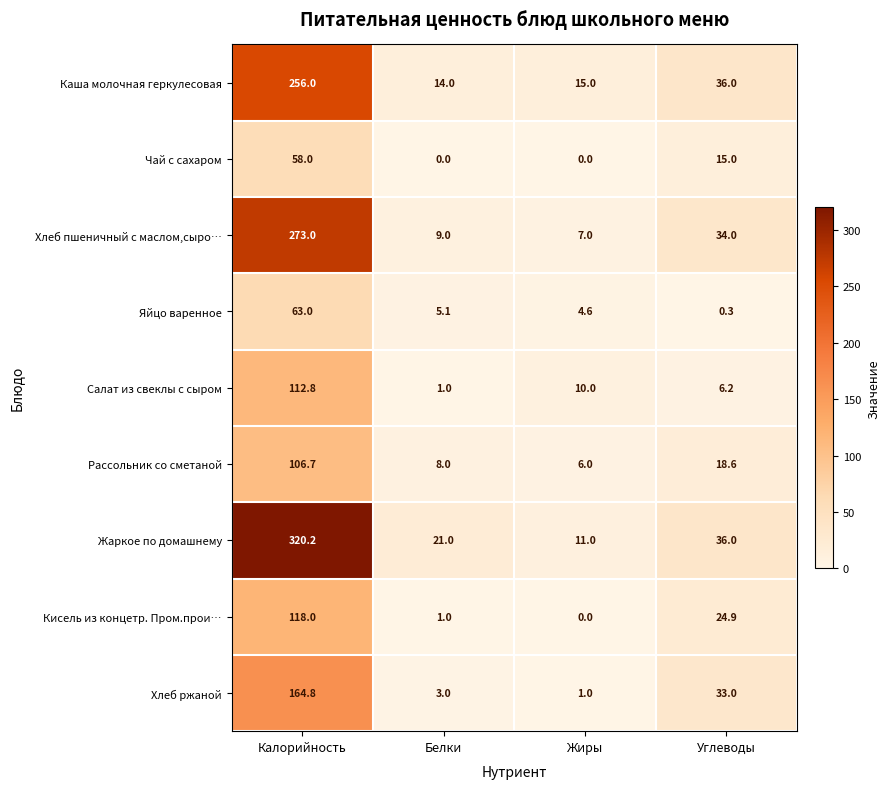

What is the difference between the maximum and minimum values in the Жаркое по домашнему series?

309.2